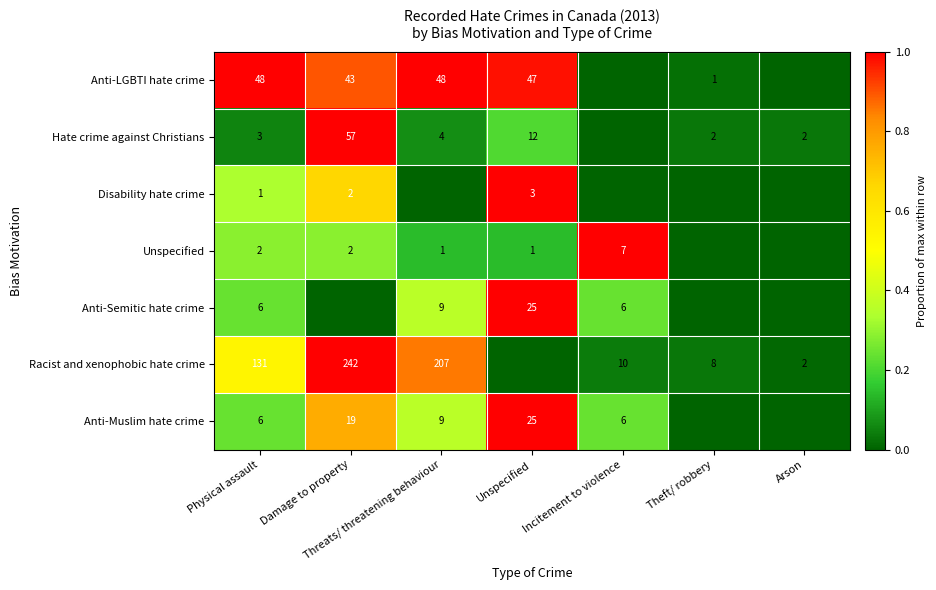

What is the sum of the Anti-LGBTI hate crime values at Damage to property and Physical assault?

91